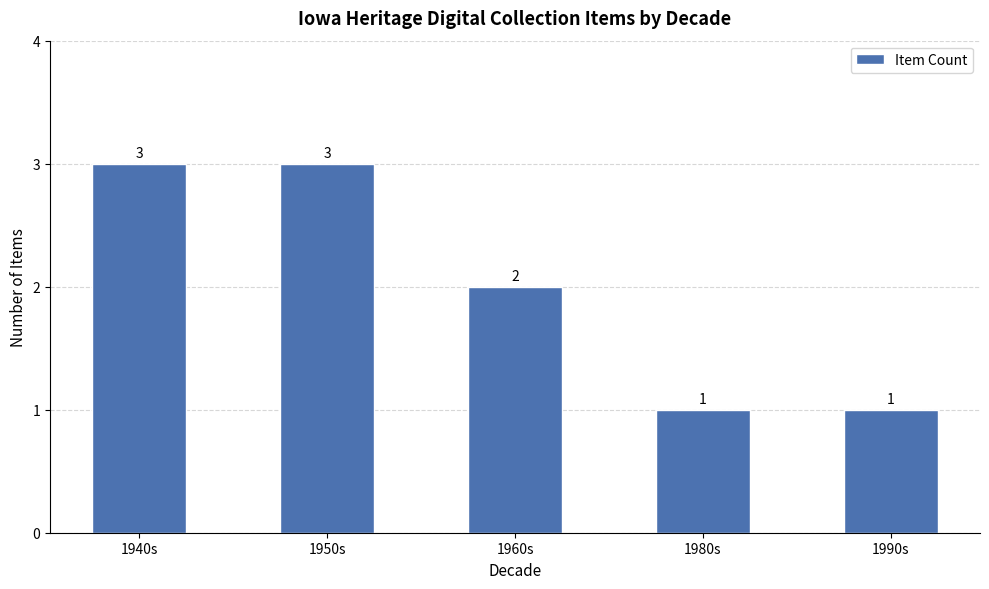

What is the maximum value shown in the chart?

3